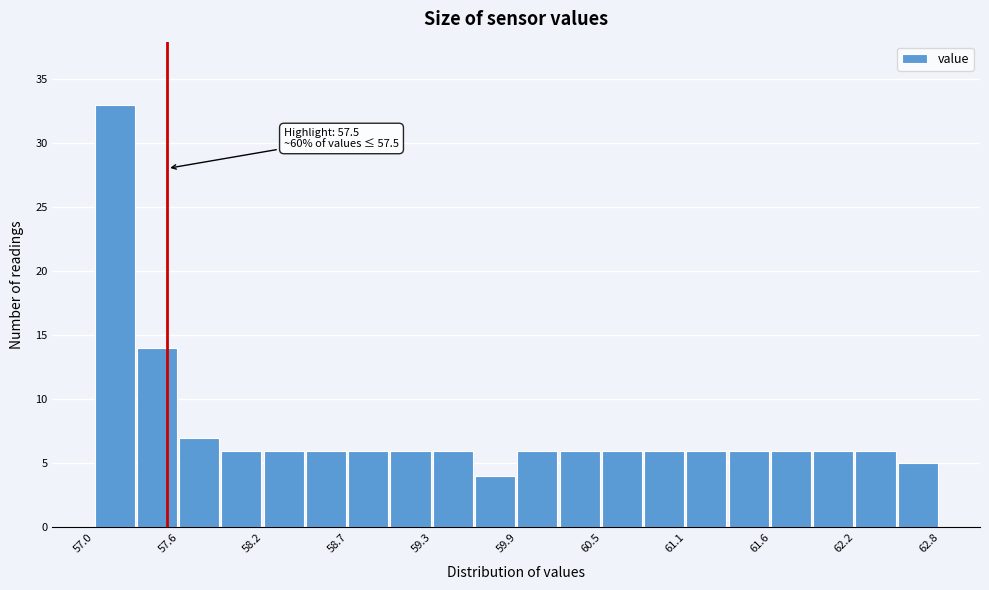

Around what value on the x-axis is the tallest bar? Give the approximate position of its centre, as read against the axis.

57.1